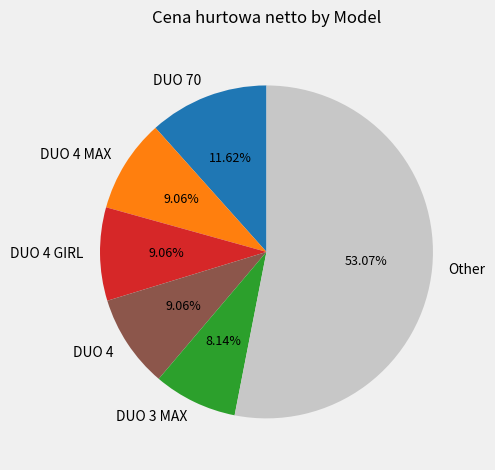

Does DUO 70 represent more than half of the total?

No